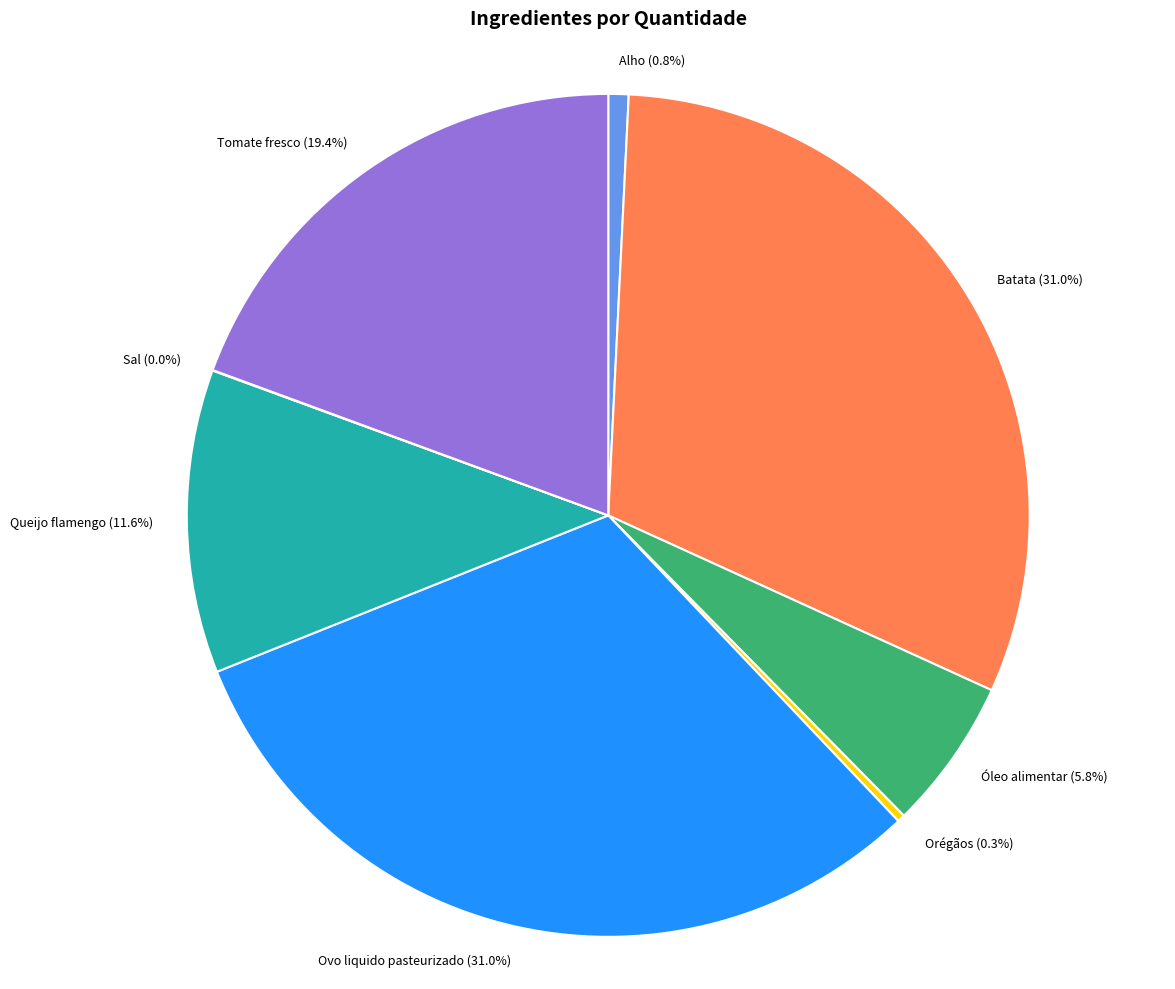

True or false: Alho accounts for 11% of the total.

False